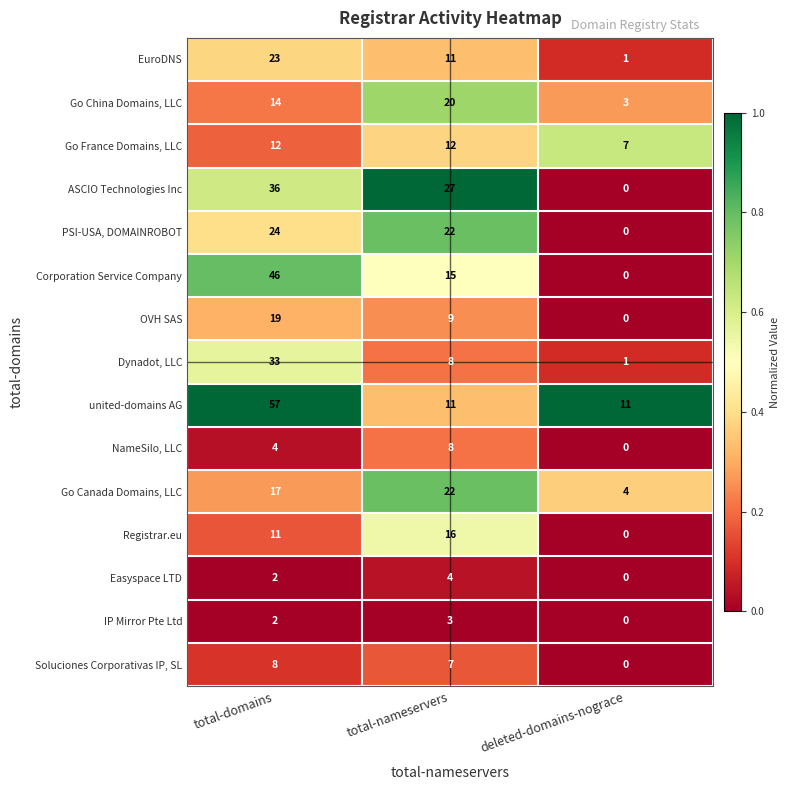

Which series has the largest total across all categories?

united-domains AG